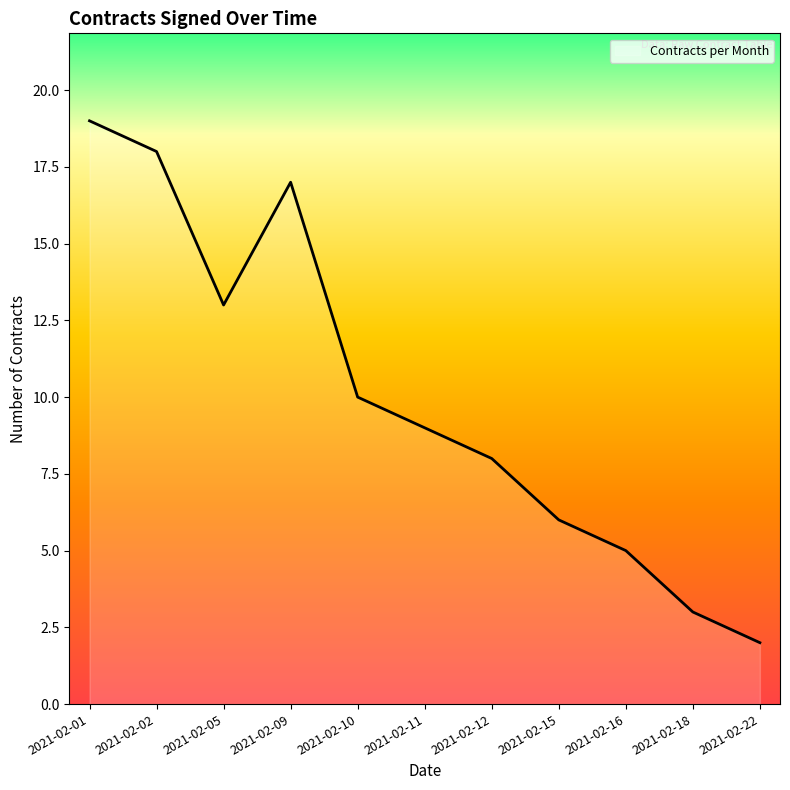

At which category does the chart reach its minimum across all series?

2021-02-22